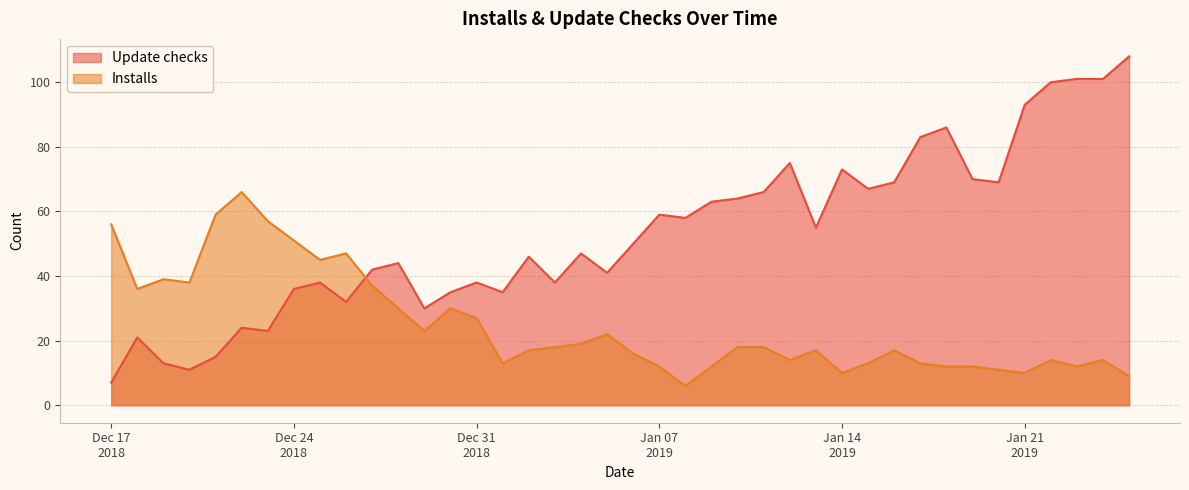

What are all the series names shown in the legend?

Update checks, Installs